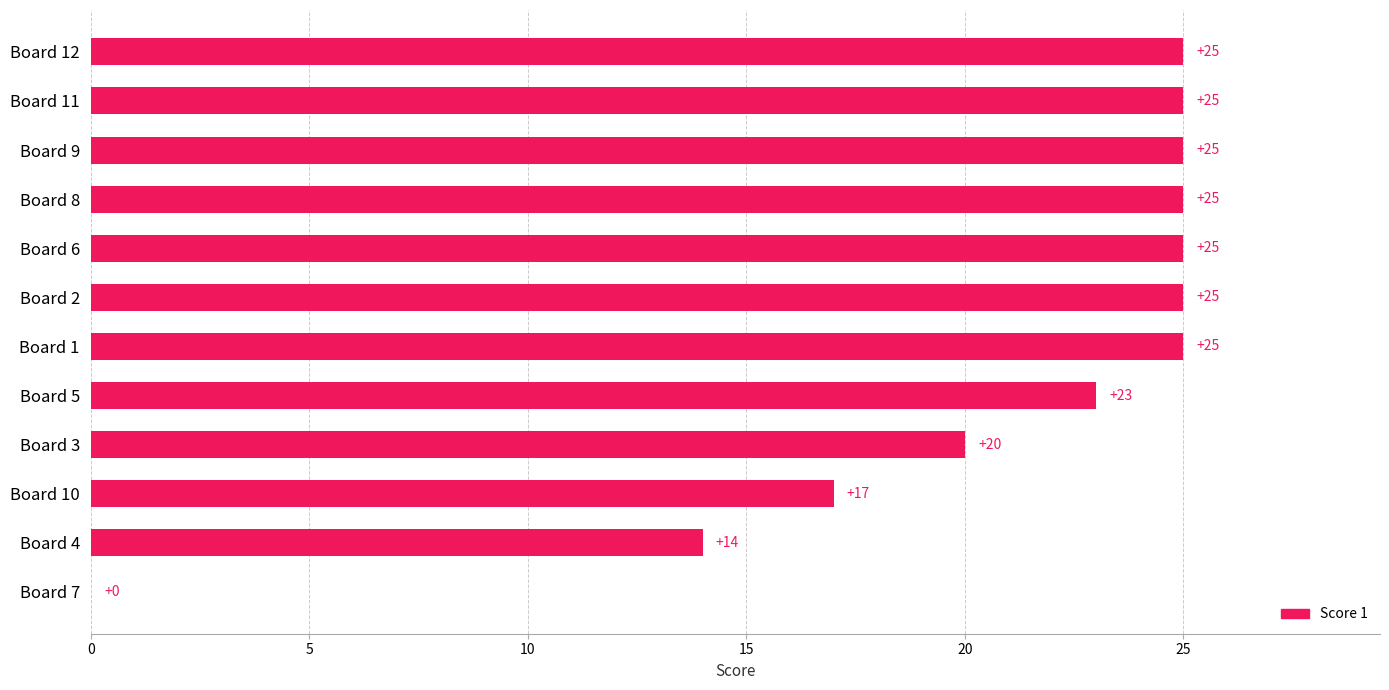

Does the chart contain stacked bars?

No